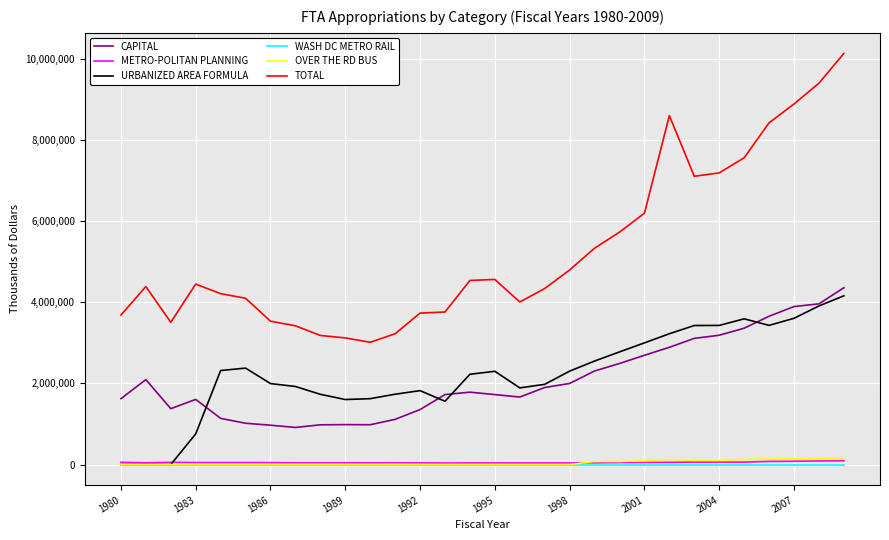

What is the greatest value displayed?

10136815